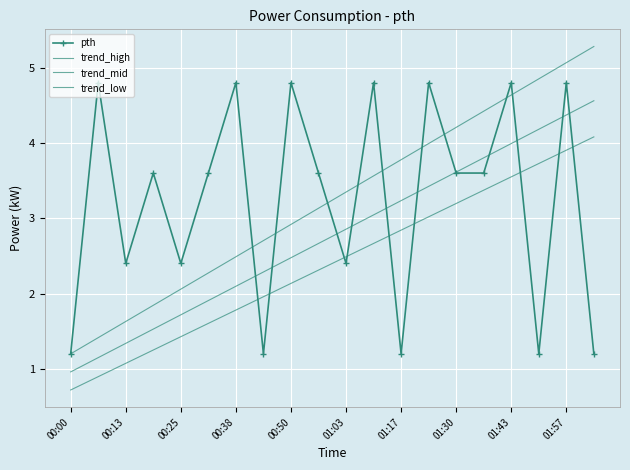

What is the average value of the trend_low series?

2.4